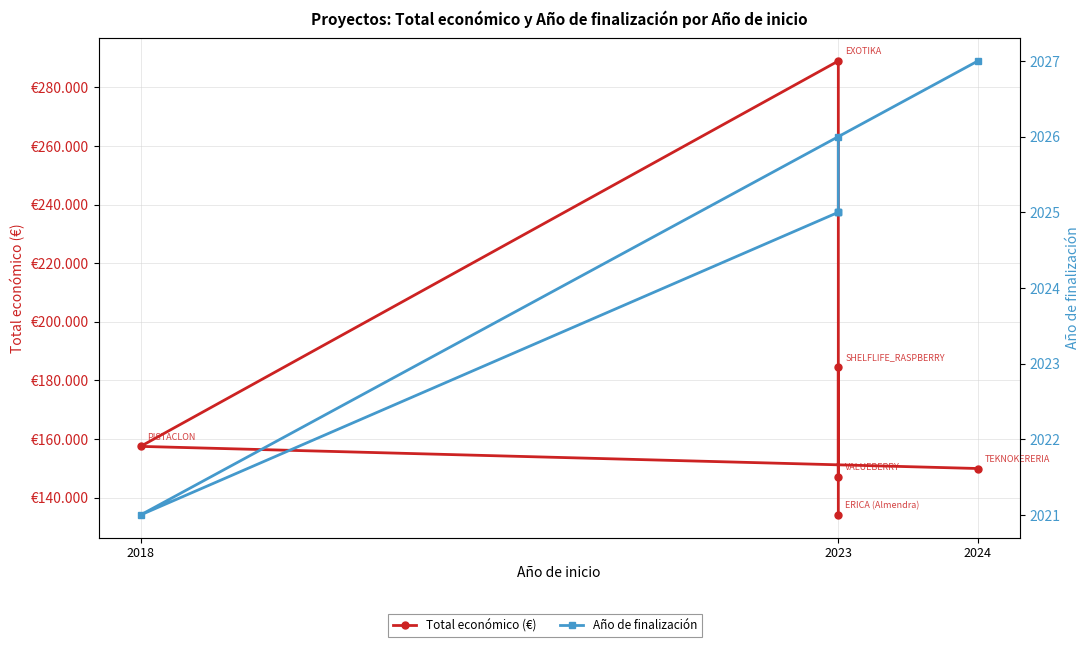

How many data points does each series have?

6